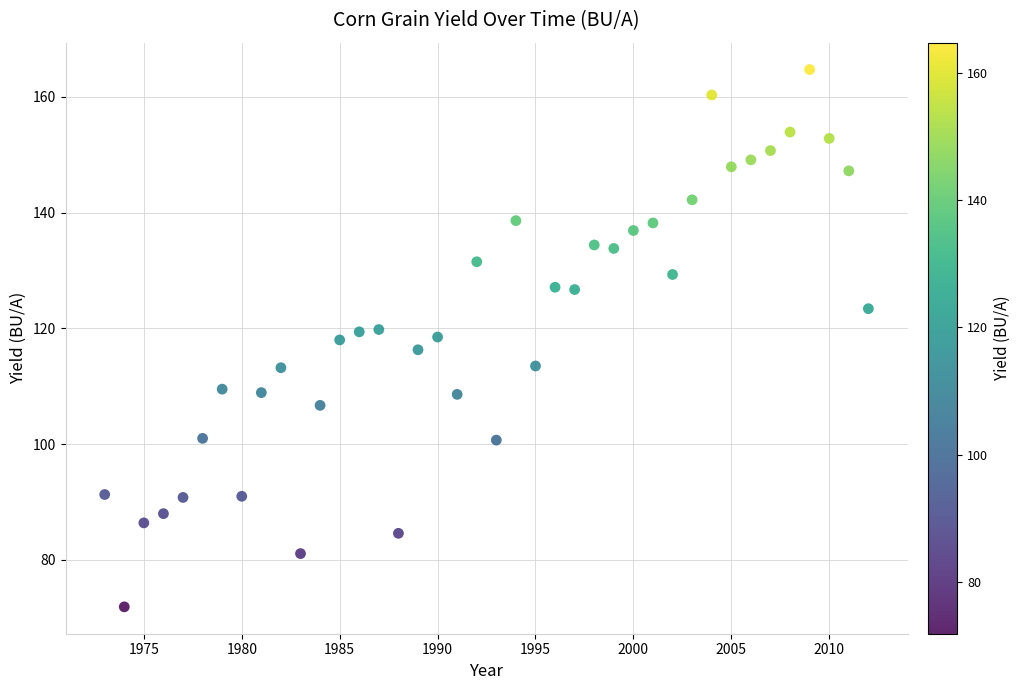

What is the range of X values (max minus min)?

39.0